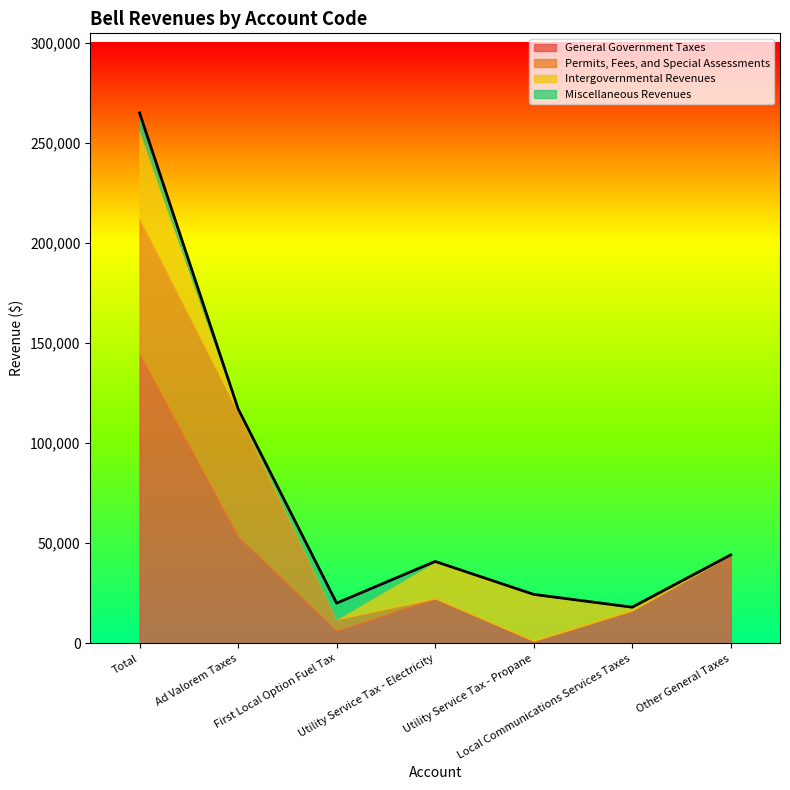

Where do Miscellaneous Revenues and General Government Taxes first cross each other?

Ad Valorem Taxes and First Local Option Fuel Tax